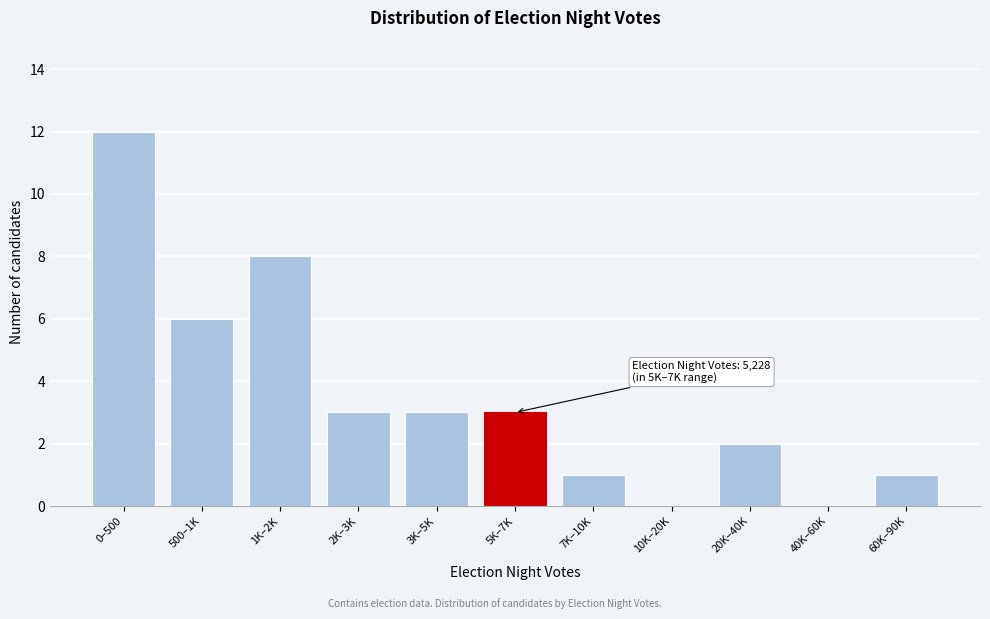

Reading left to right, list all the values displayed in this chart.

0–500=12	500–1K=6	1K–2K=8	2K–3K=3	3K–5K=3	5K–7K=3	7K–10K=1	10K–20K=0	20K–40K=2	40K–60K=0	60K–90K=1